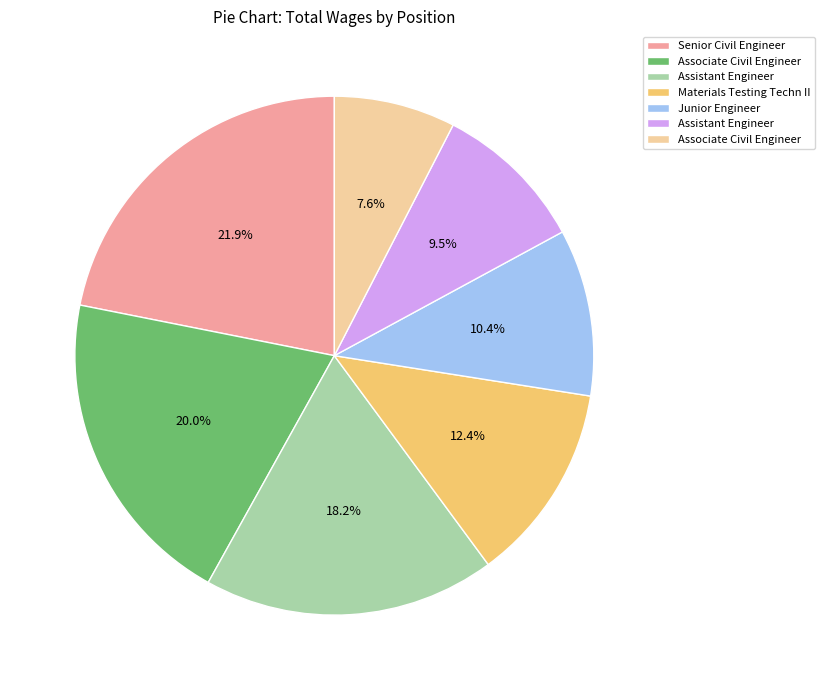

Is there a majority slice in this chart?

No